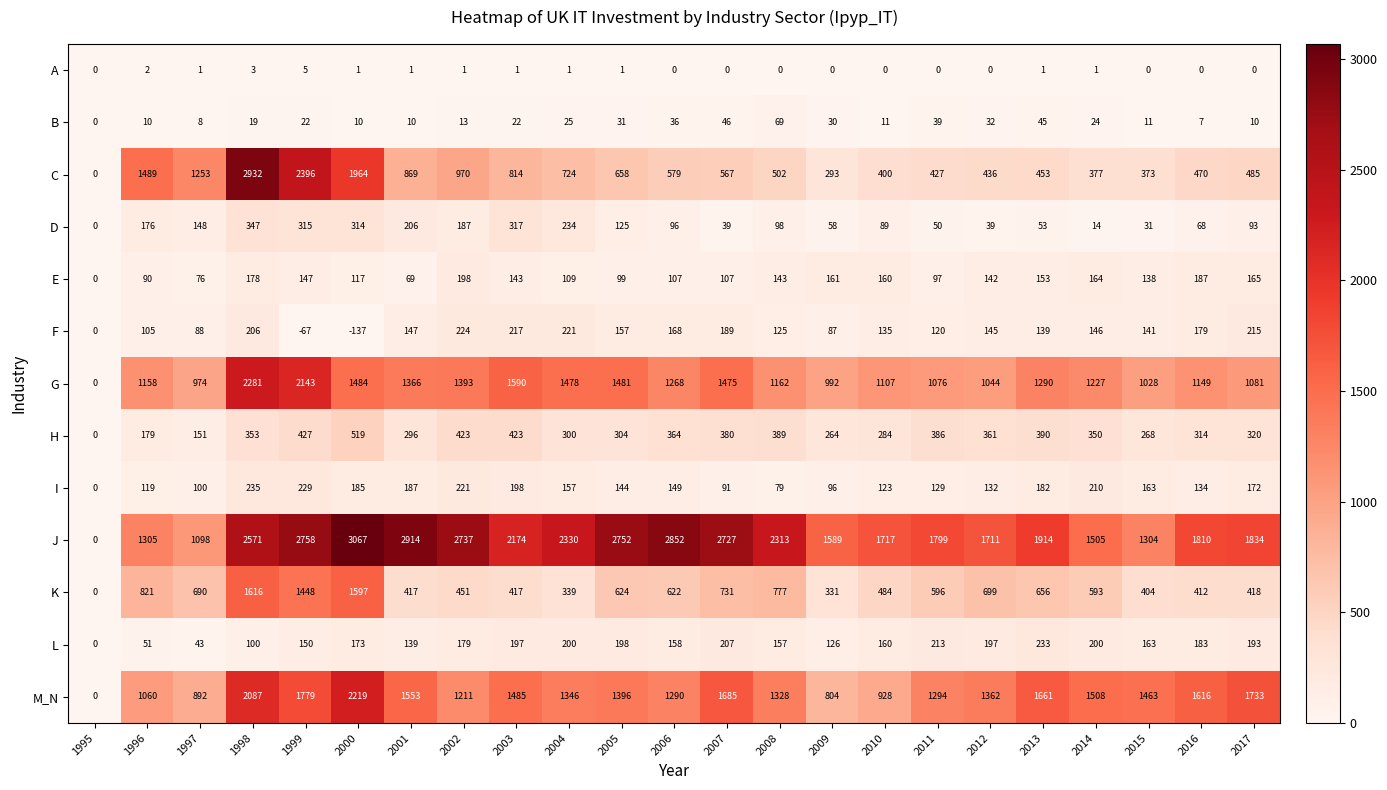

Rank the categories by C value from highest to lowest.

1998, 1999, 2000, 1996, 1997, 2002, 2001, 2003, 2004, 2005, 2006, 2007, 2008, 2017, 2016, 2013, 2012, 2011, 2010, 2014, 2015, 2009, 1995